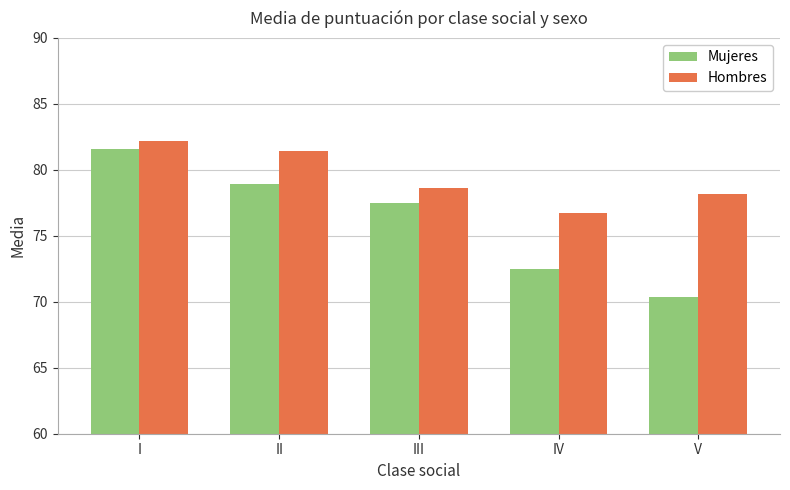

List the series in order of their peak value, highest first.

Hombres, Mujeres